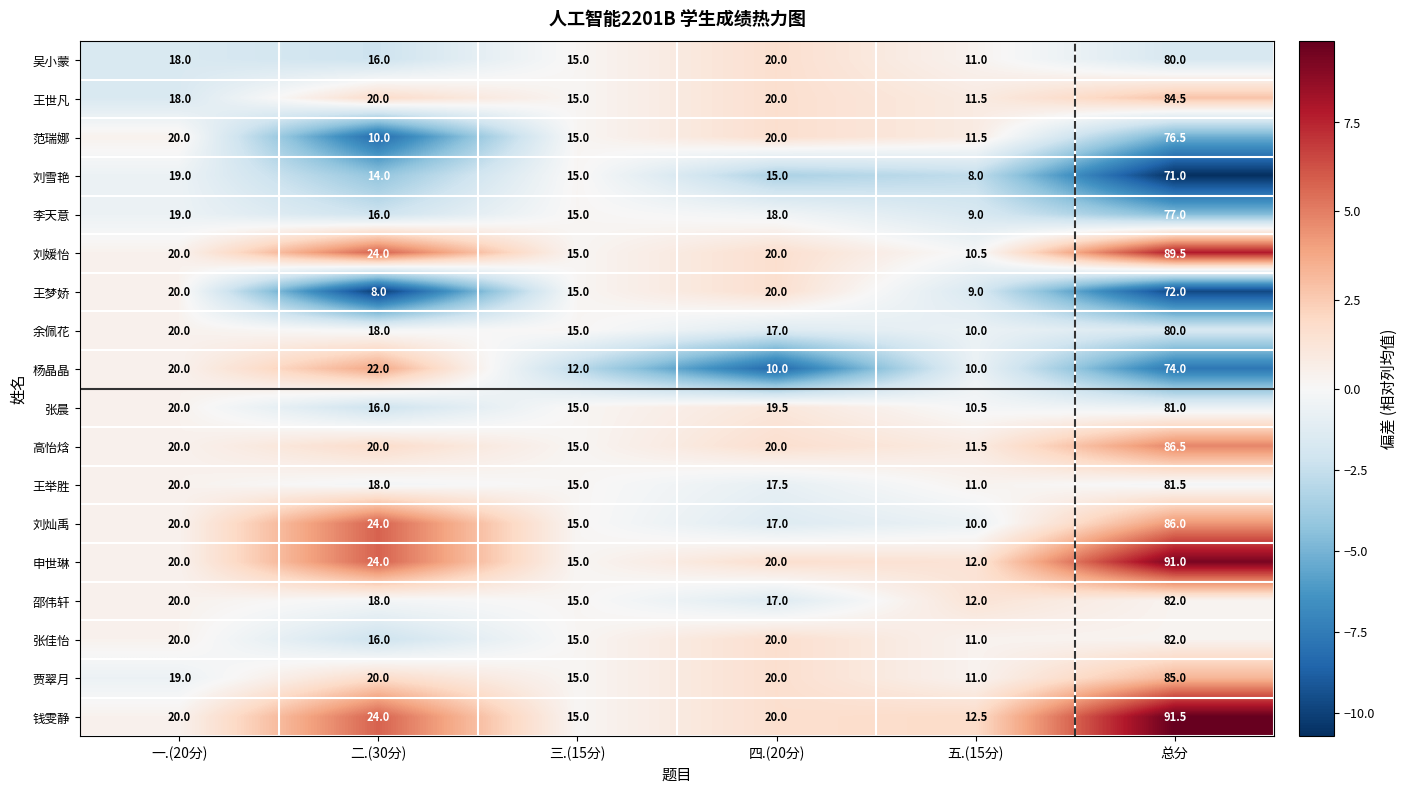

At which label is 王举胜 closest to 46?

一.(20分)